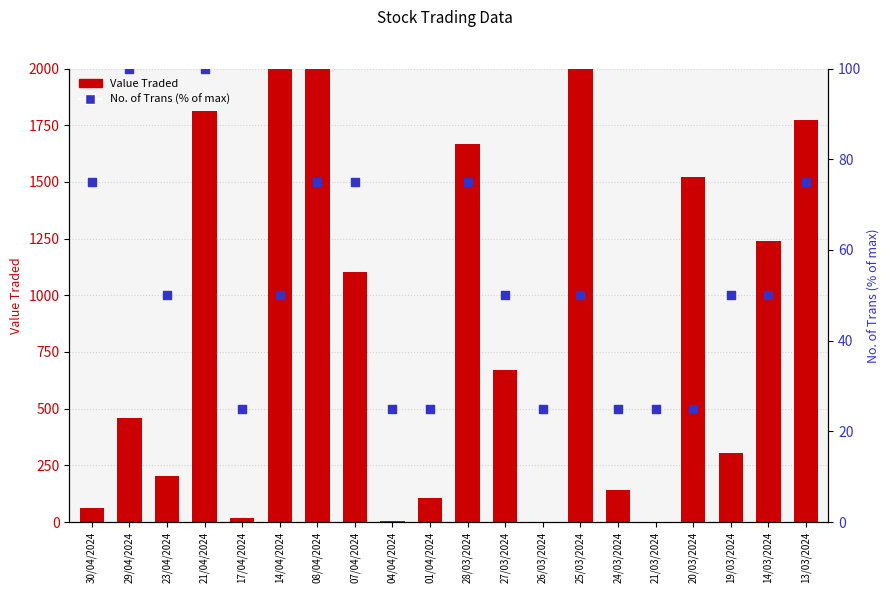

At which category is the sum across all series the highest?

08/04/2024